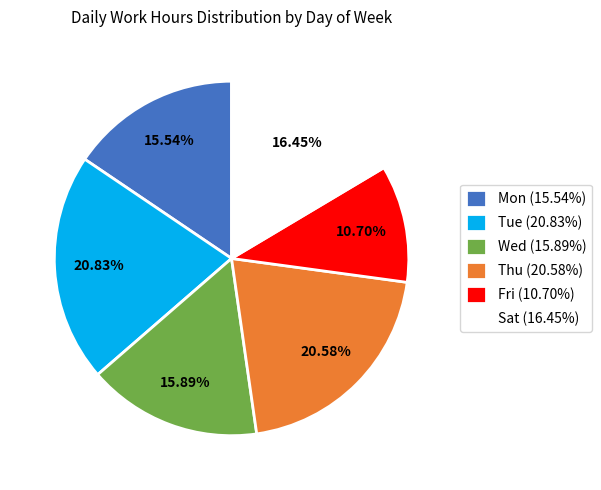

To the nearest percent, what portion does Sat represent?

16%